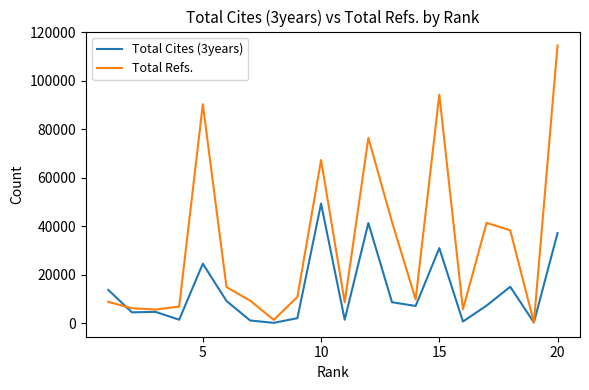

List the series in order of their peak value, highest first.

Total Refs., Total Cites (3years)